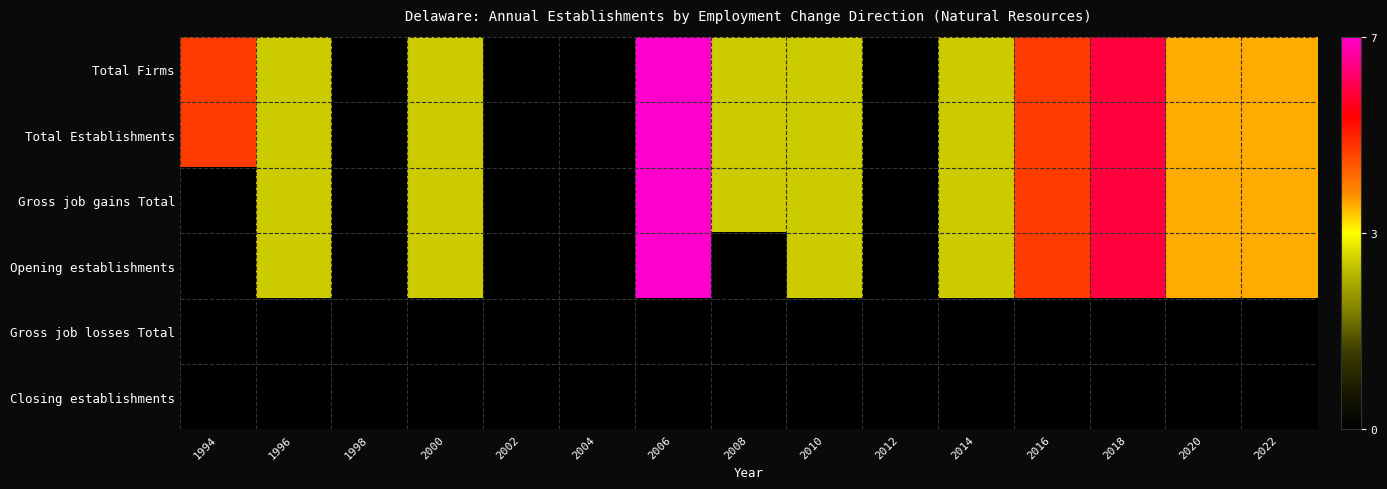

Reading left to right, transcribe all the data shown in this chart.

Total Firms: 1994=5	1996=3	1998=0	2000=3	2002=0	2004=0	2006=7	2008=3	2010=3	2012=0	2014=3	2016=5	2018=6	2020=4	2022=4
Total Establishments: 1994=5	1996=3	1998=0	2000=3	2002=0	2004=0	2006=7	2008=3	2010=3	2012=0	2014=3	2016=5	2018=6	2020=4	2022=4
Gross job gains Total: 1994=0	1996=3	1998=0	2000=3	2002=0	2004=0	2006=7	2008=3	2010=3	2012=0	2014=3	2016=5	2018=6	2020=4	2022=4
Opening establishments: 1994=0	1996=3	1998=0	2000=3	2002=0	2004=0	2006=7	2008=0	2010=3	2012=0	2014=3	2016=5	2018=6	2020=4	2022=4
Gross job losses Total: 1994=0	1996=0	1998=0	2000=0	2002=0	2004=0	2006=0	2008=0	2010=0	2012=0	2014=0	2016=0	2018=0	2020=0	2022=0
Closing establishments: 1994=0	1996=0	1998=0	2000=0	2002=0	2004=0	2006=0	2008=0	2010=0	2012=0	2014=0	2016=0	2018=0	2020=0	2022=0